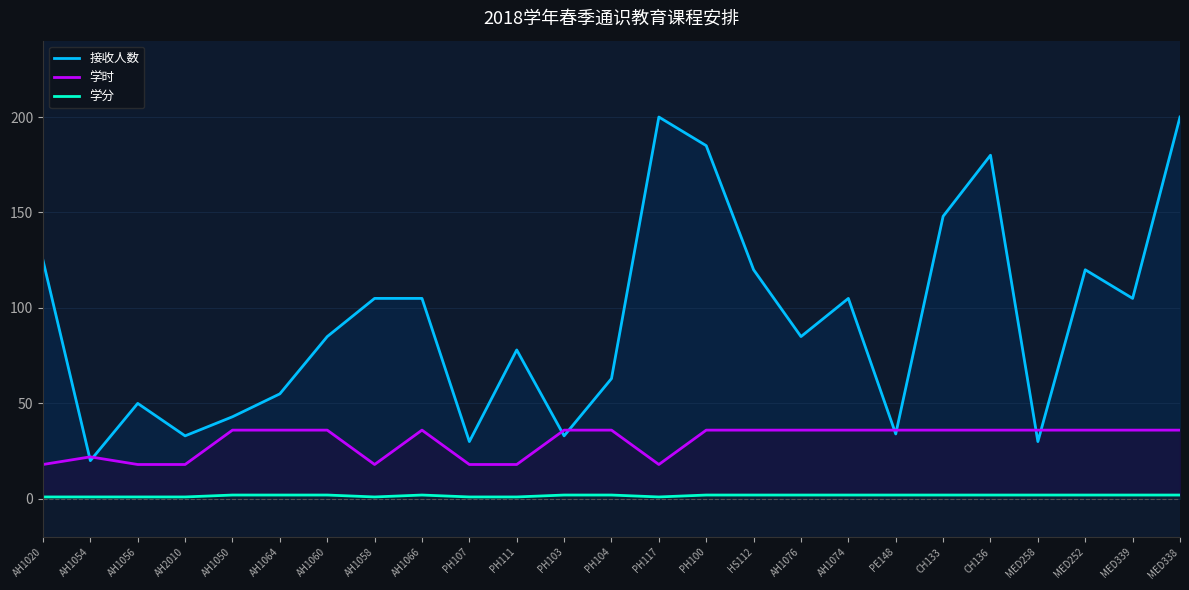

Rank the series by their maximum value, from highest to lowest.

接收人数, 学时, 学分